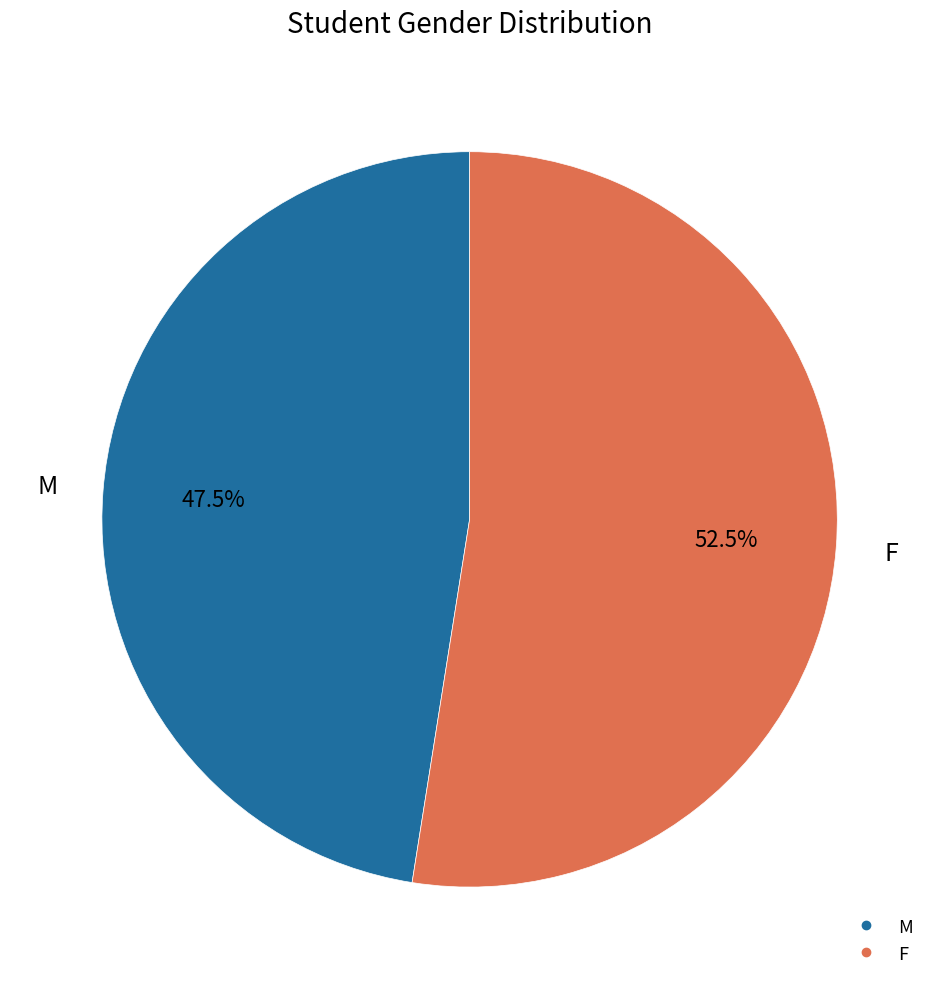

What portion of the pie excludes M?

52.5%